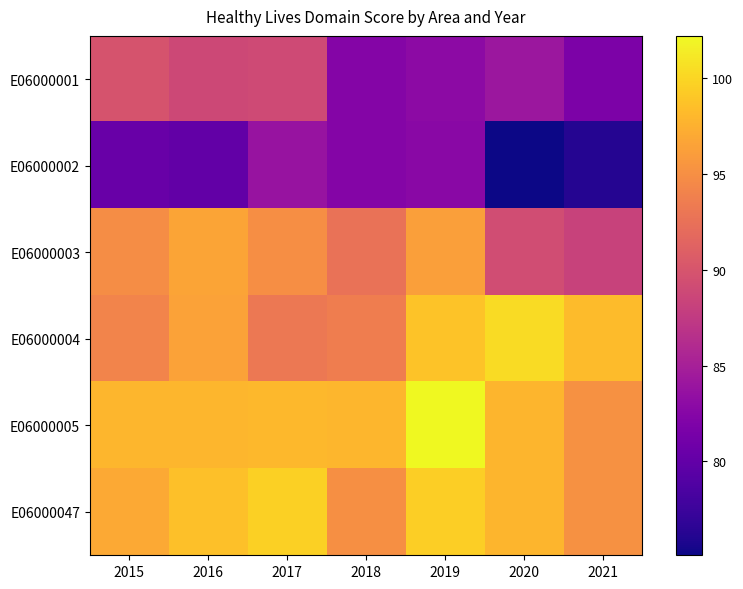

List the series in order of their peak value, lowest first.

E06000002, E06000001, E06000003, E06000047, E06000004, E06000005